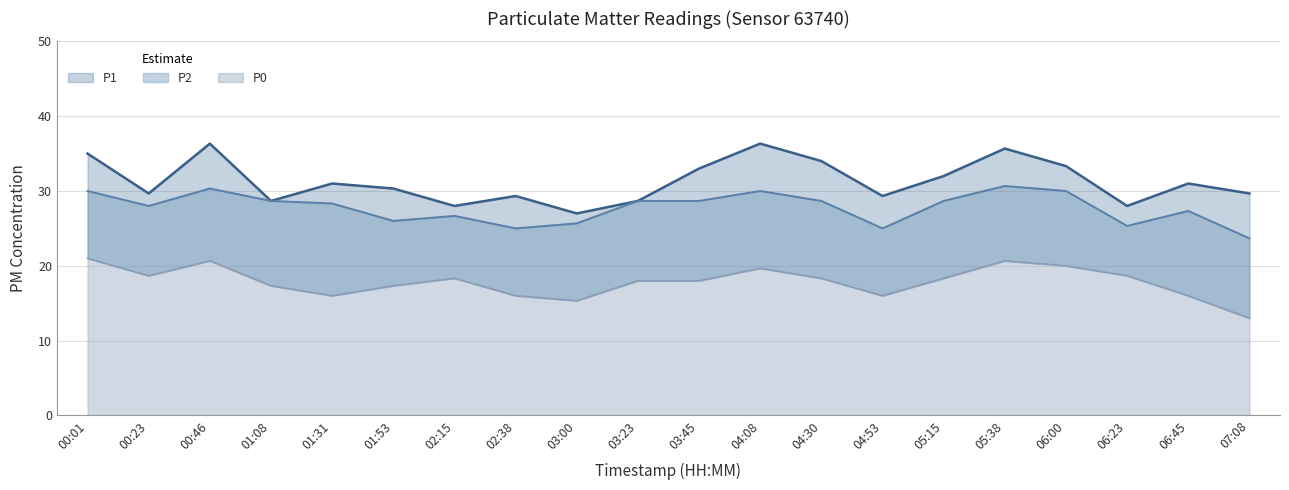

At which category does P1 reach its first local peak?

00:46